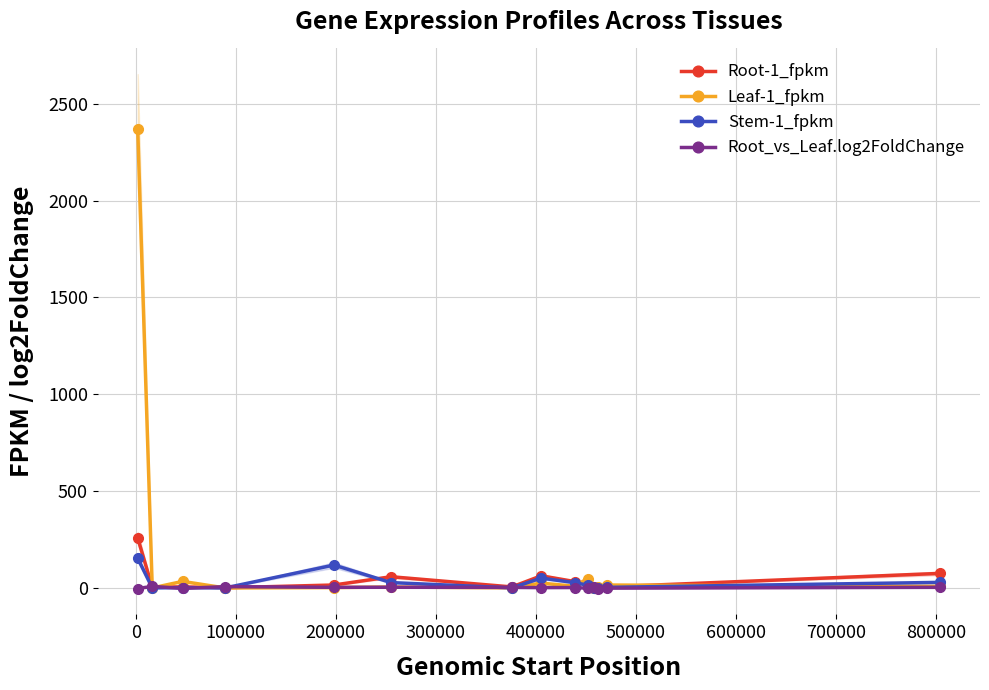

Which series has the largest total across all categories?

Leaf-1_fpkm